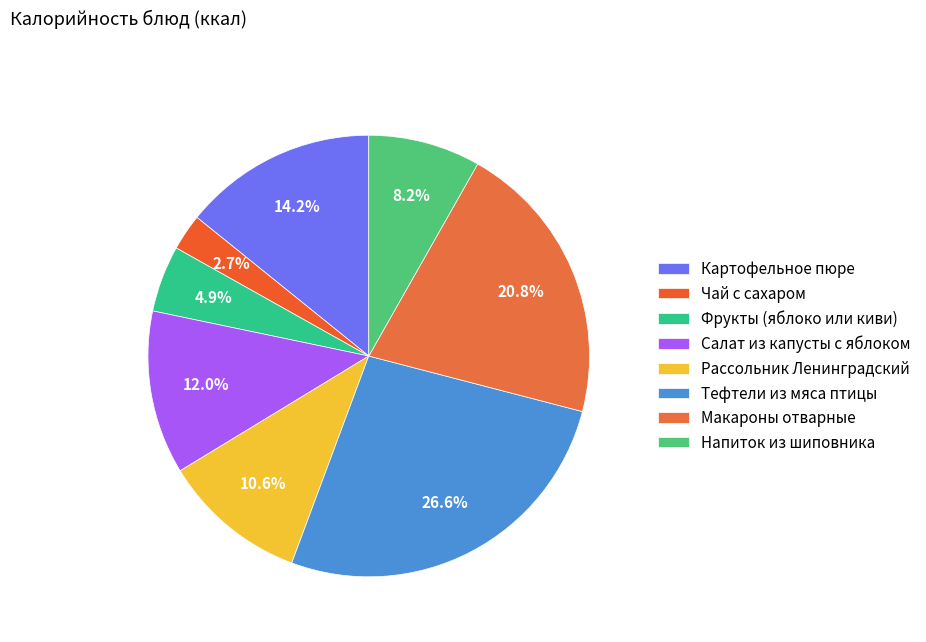

The Макароны отварные slice represents 21% of the pie. True or false?

True